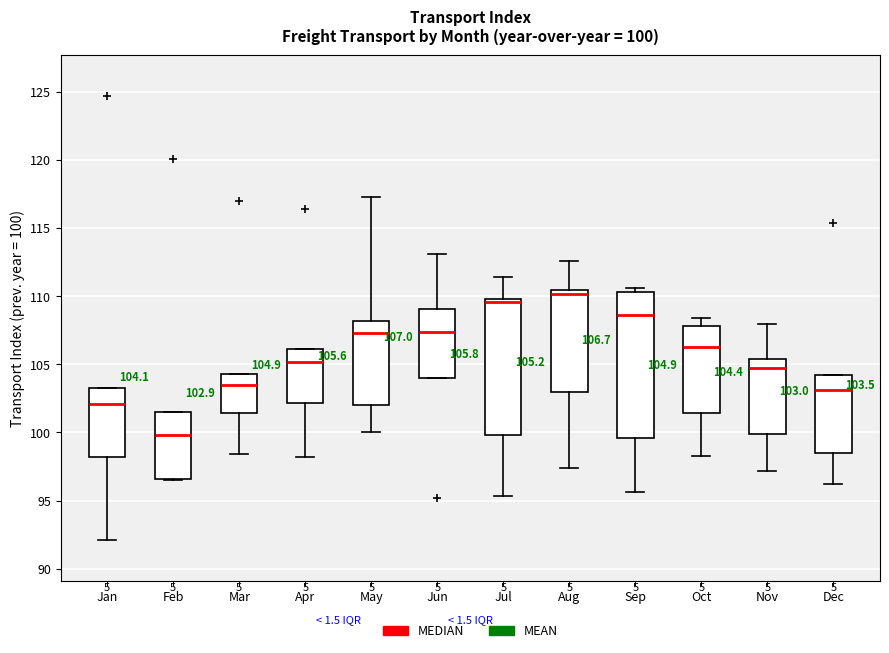

Which box is the tallest, from its lower edge to its upper edge?

Sep